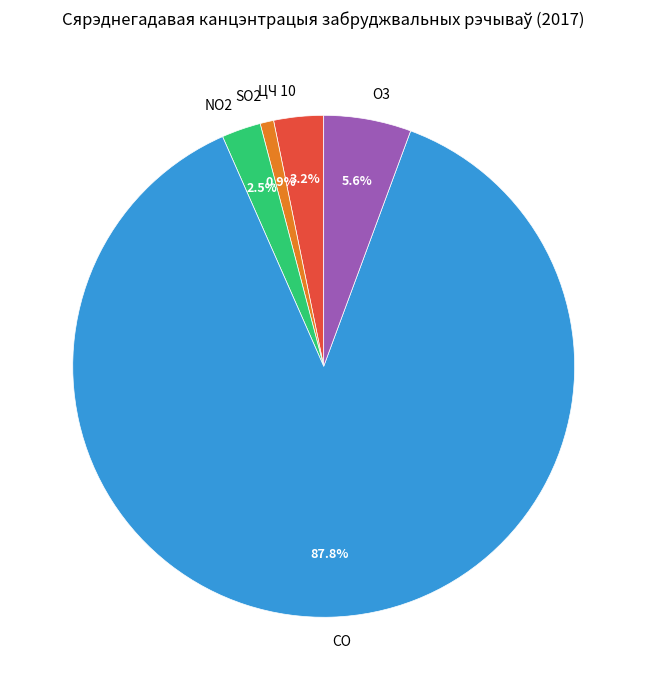

What is the largest slice in the pie chart?

СО